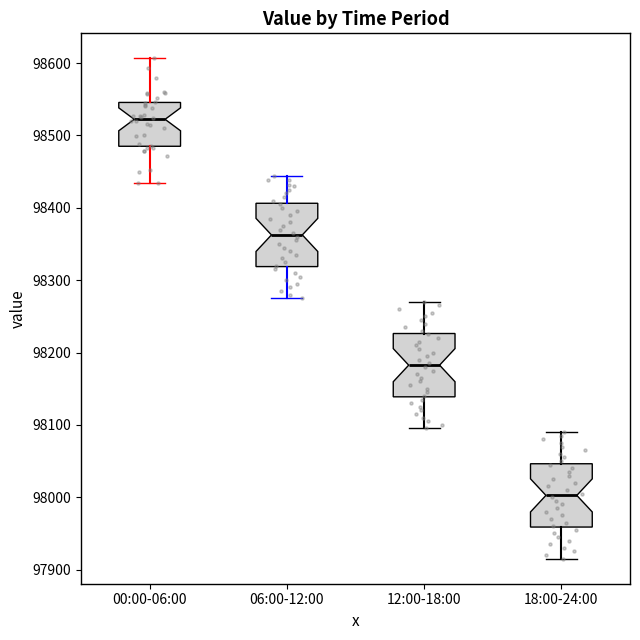

Reading left to right, transcribe this box plot: for each box, give where its median line is, the range the box spans, and where its two whiskers end, as read against the y-axis. The values are not printed on the chart, so give them approximately, as read against the axis.

00:00-06:00: median 98520, box 98490 to 98550, whiskers 98430 to 98610
06:00-12:00: median 98360, box 98320 to 98410, whiskers 98280 to 98440
12:00-18:00: median 98180, box 98140 to 98230, whiskers 98100 to 98270
18:00-24:00: median 98000, box 97960 to 98050, whiskers 97920 to 98090